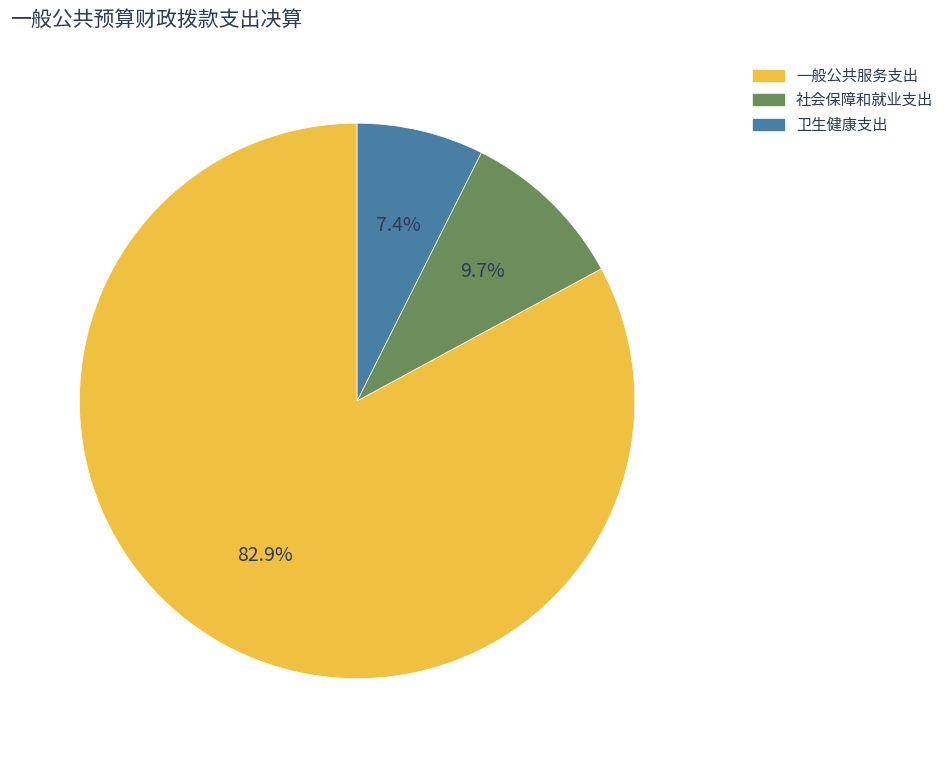

Does any single category account for the majority?

Yes